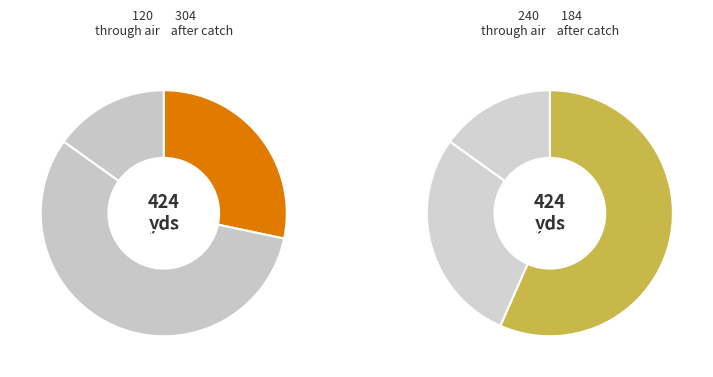

The 5384 slice represents 20% of the pie. True or false?

False